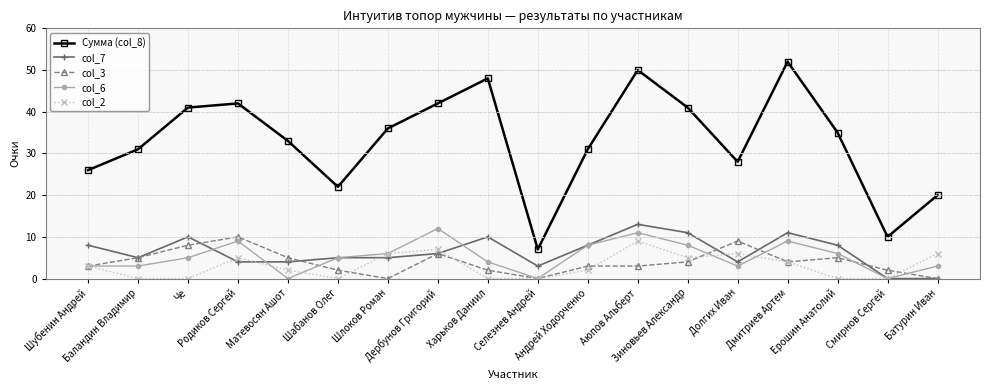

Read the col_6 value at Родиков Сергей.

9